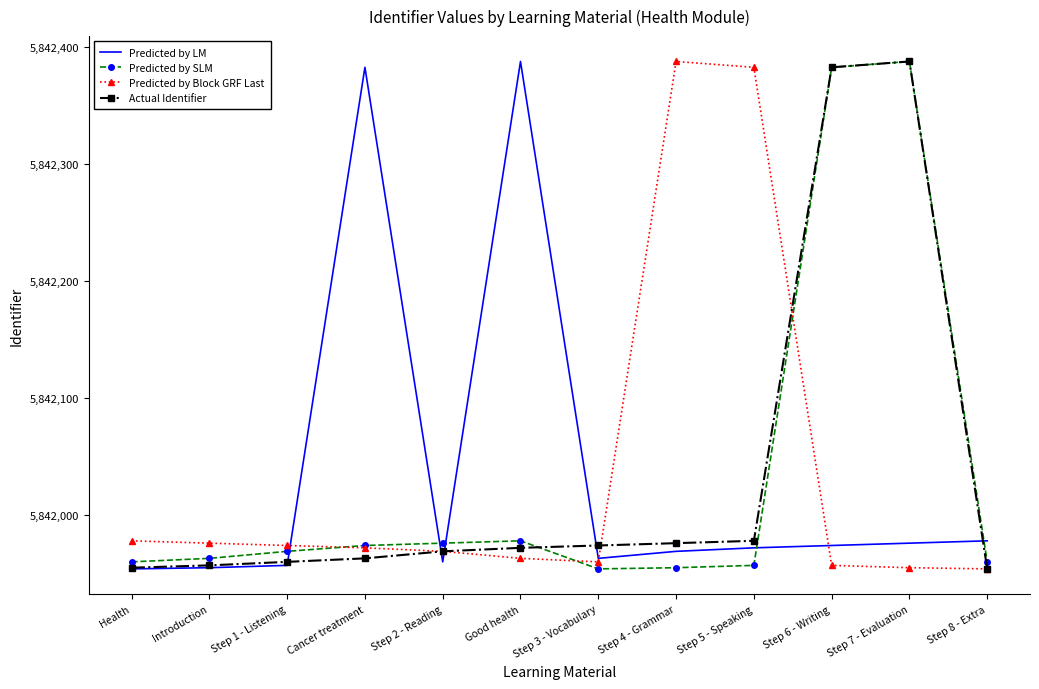

What value does the Predicted by Block GRF Last series have at Cancer treatment?

5841972